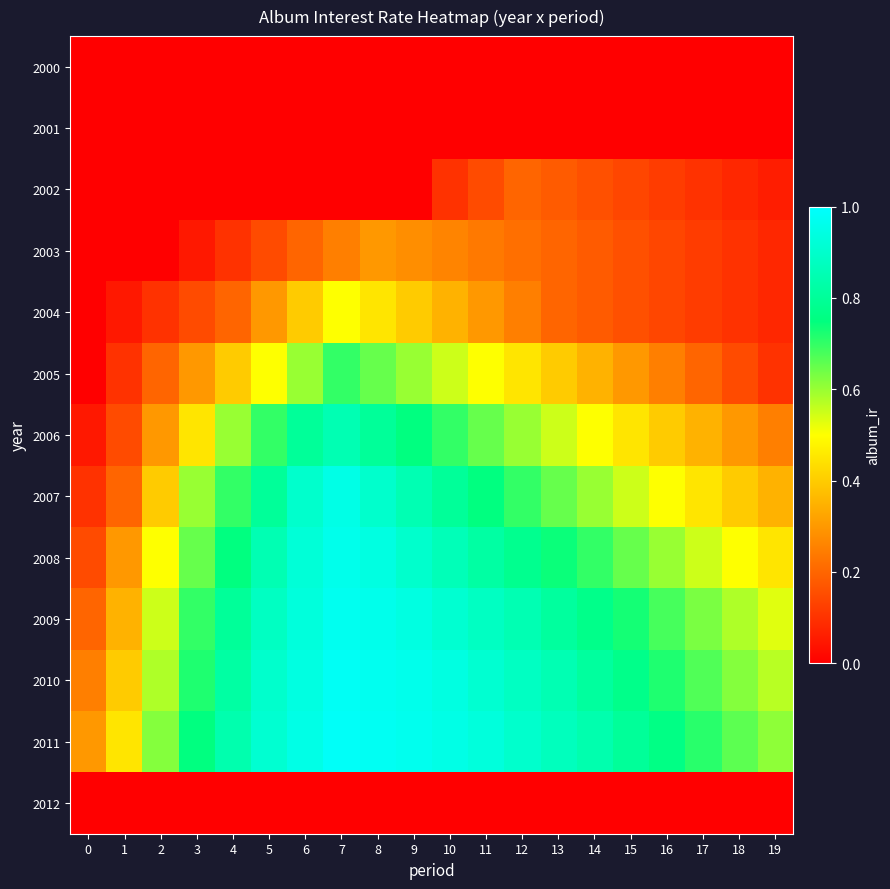

What is the difference between the highest and lowest values at 1?

0.5